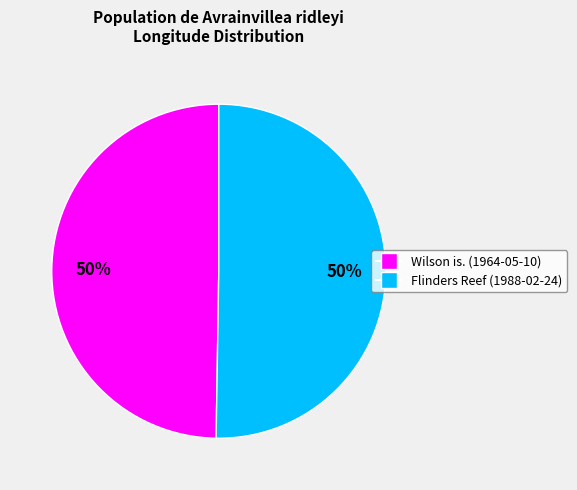

To the nearest percent, what is the average slice percentage?

50%